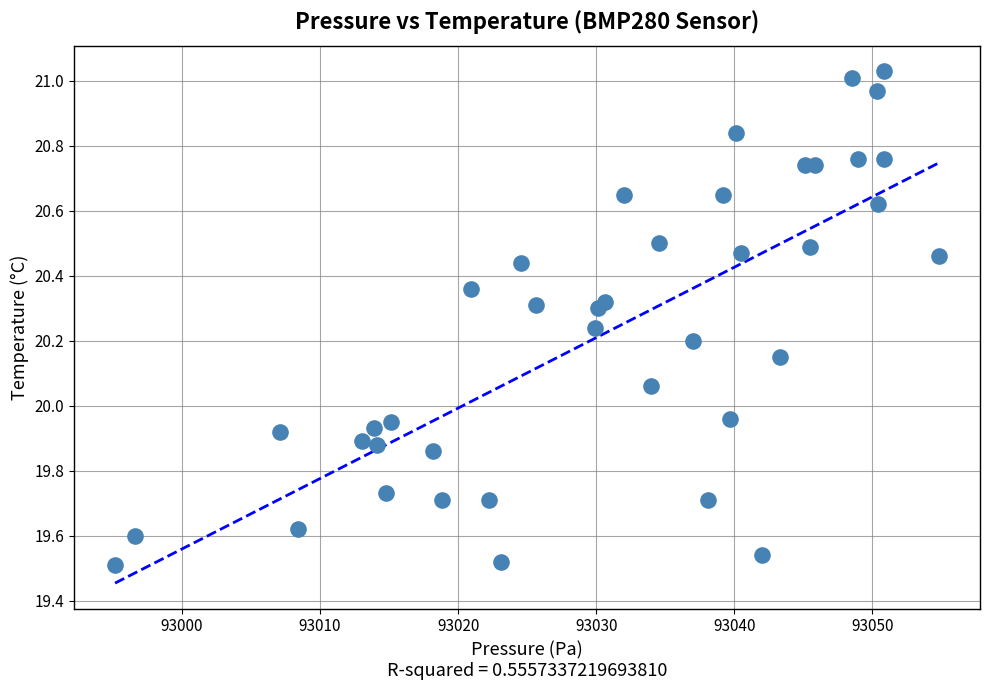

What is the range of Y values (max minus min)?

1.5